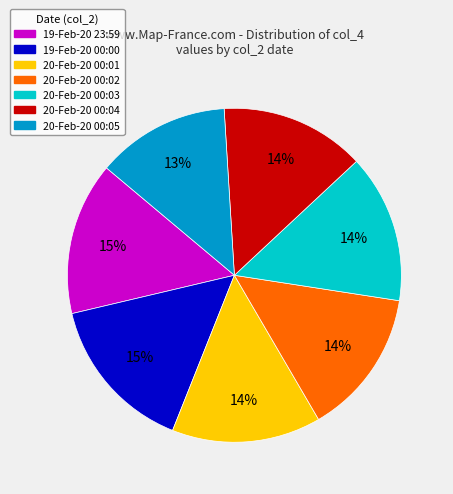

The 19-Feb-20 00:00 slice represents 30% of the pie. True or false?

False